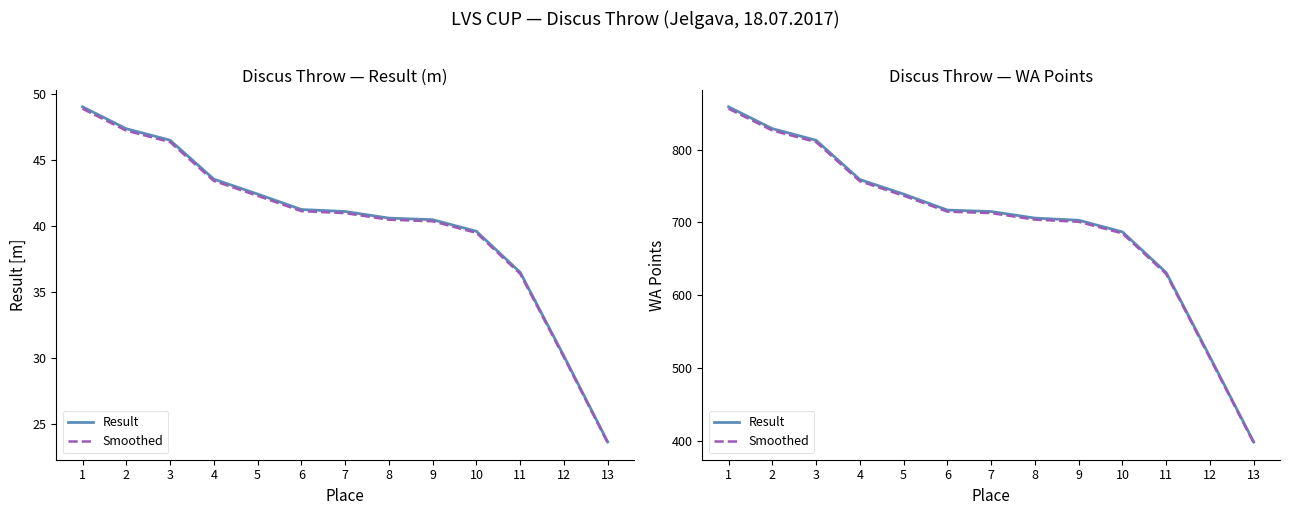

Which category has the lowest value across all series?

13